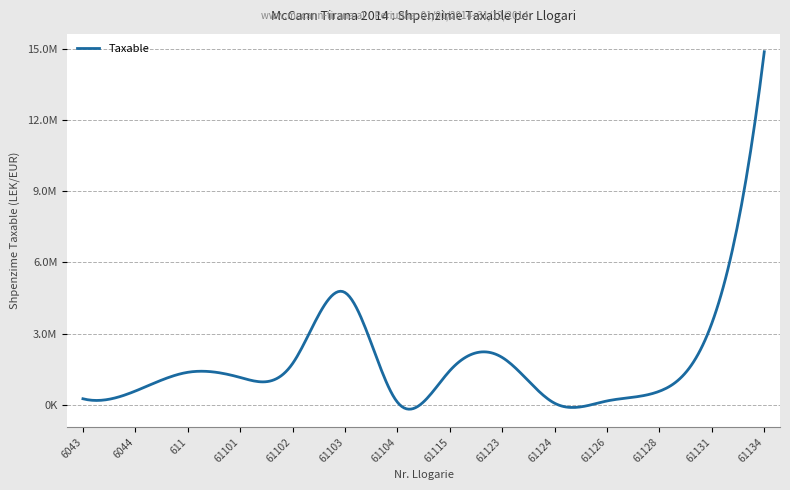

Does the chart display data point markers on the line(s)?

No